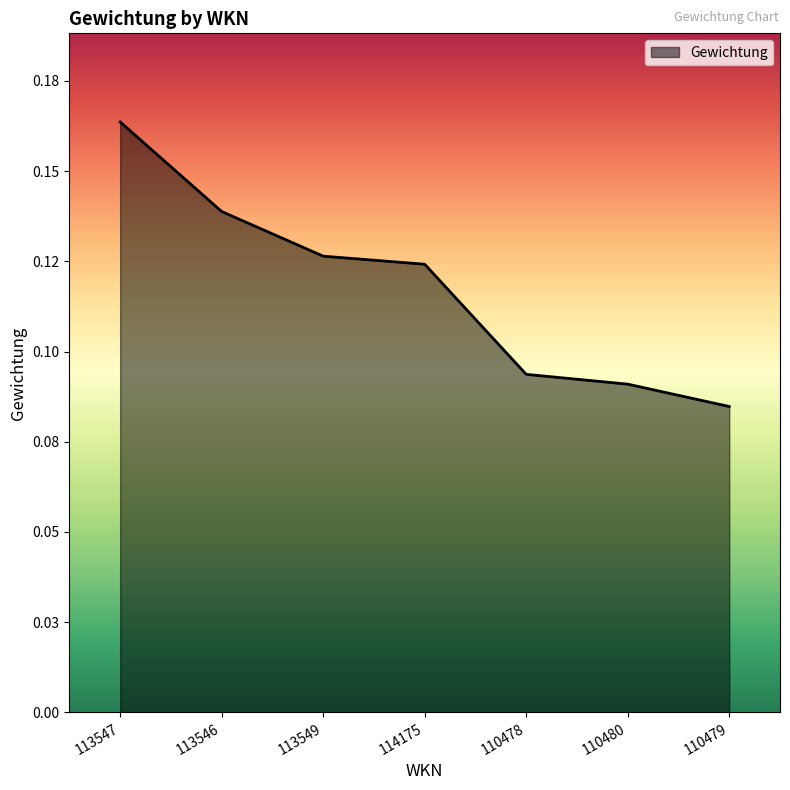

The value at 110479 is 0.1. True or false?

False